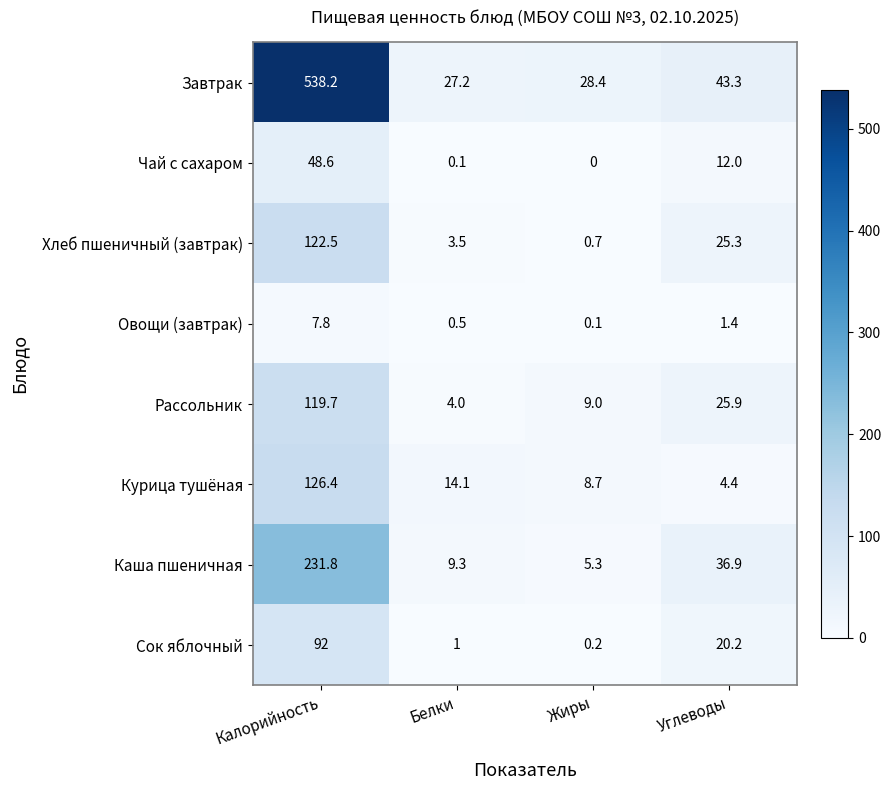

The Курица тушёная series shows 14.1 at Белки. True or false?

True